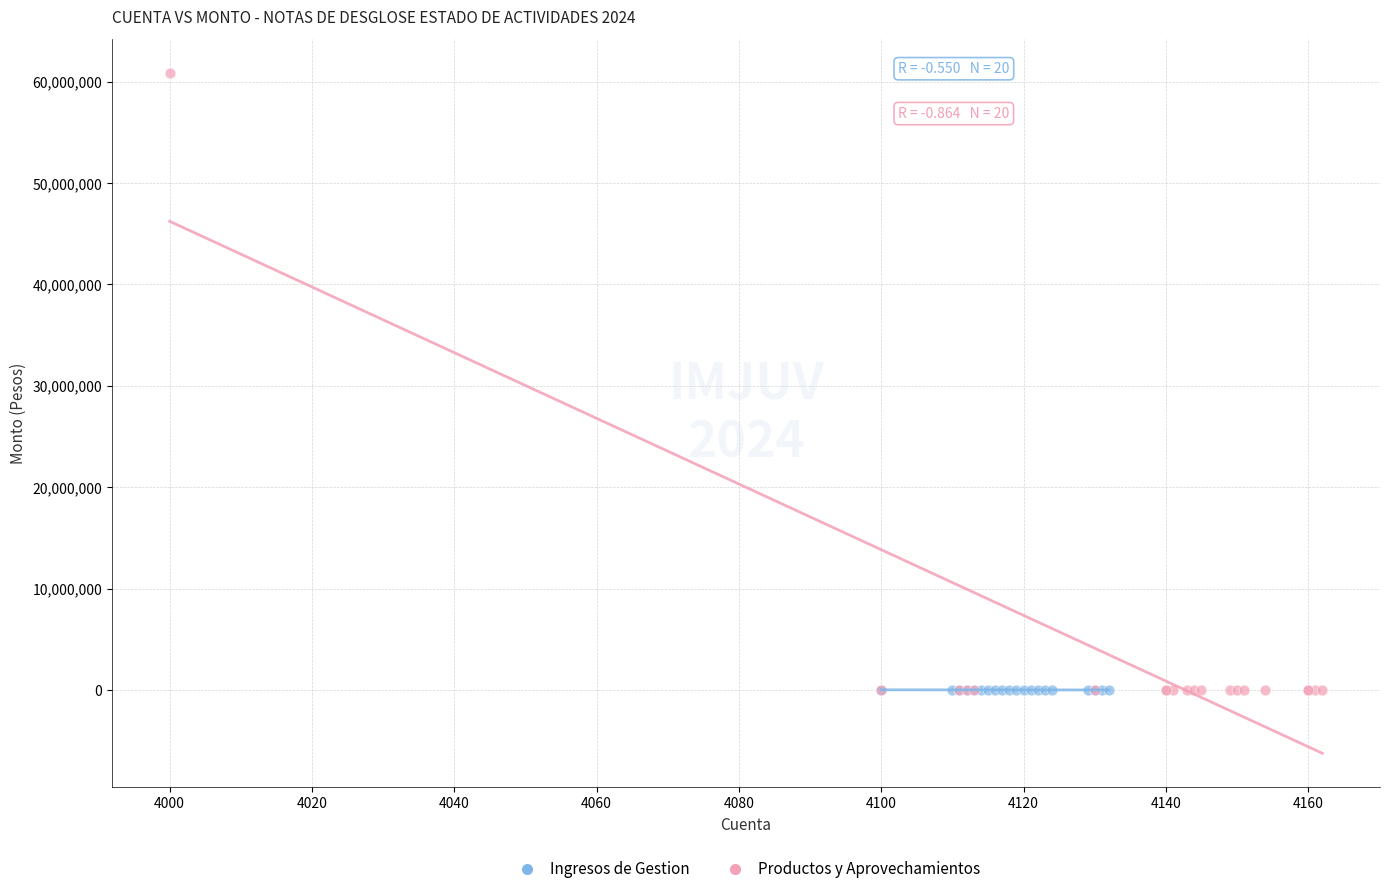

Which series has the largest Y range (max minus min)?

Productos y Aprovechamientos